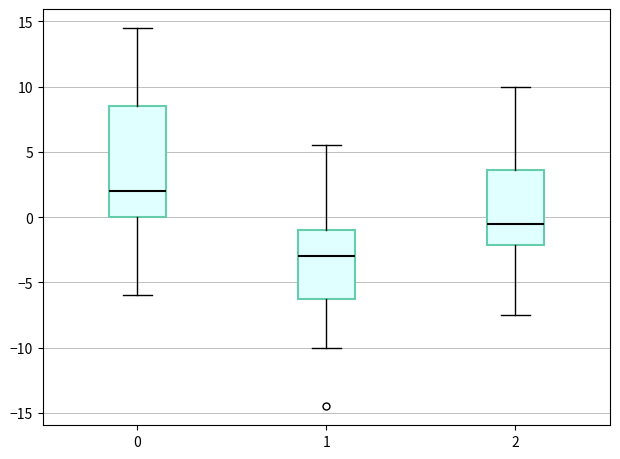

Which box's median line is the lowest?

1